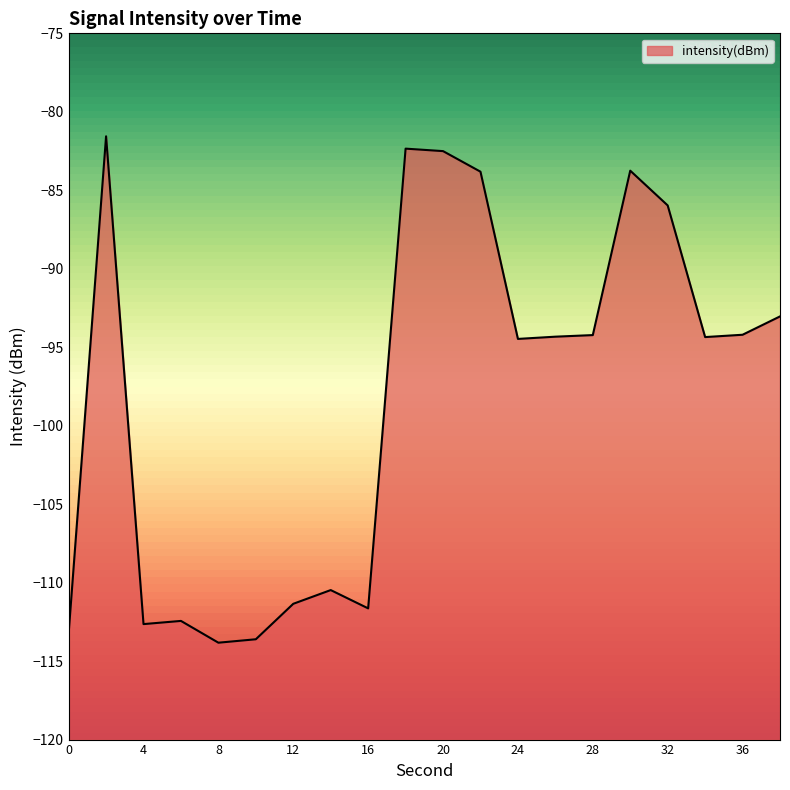

What is the sum of the values at 38 and 34?

-187.4